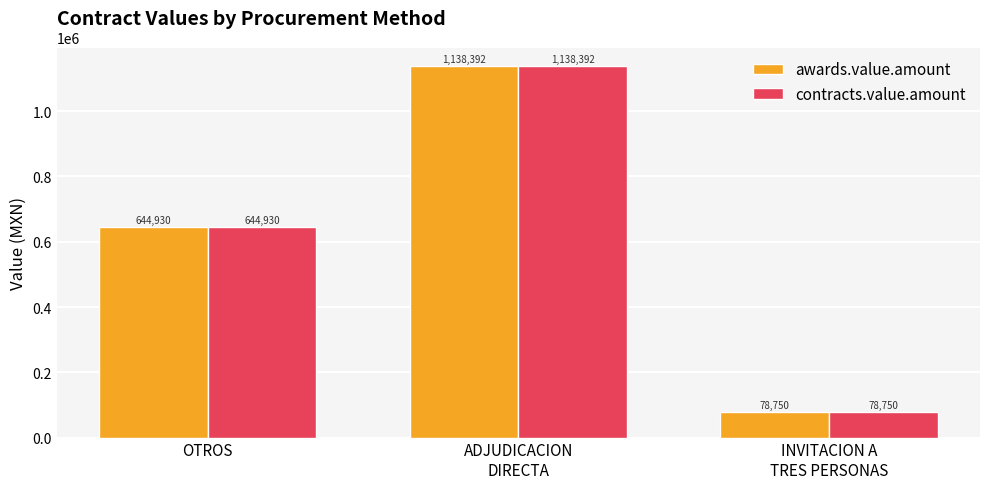

At which category is the sum across all series the highest?

ADJUDICACION
DIRECTA